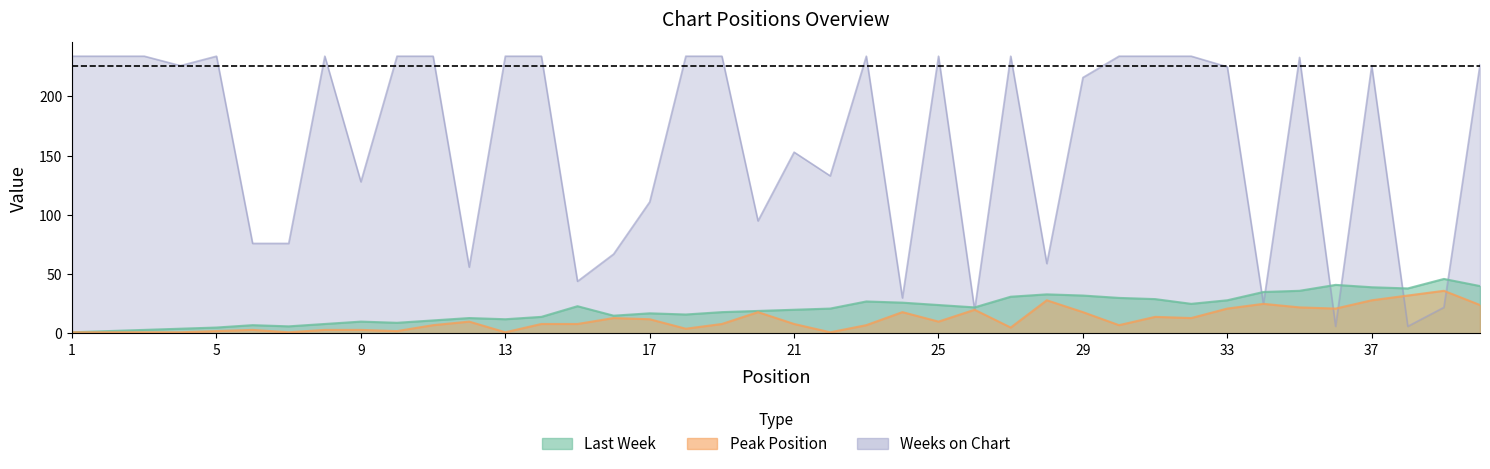

What is the average value of the Weeks on Chart series?

161